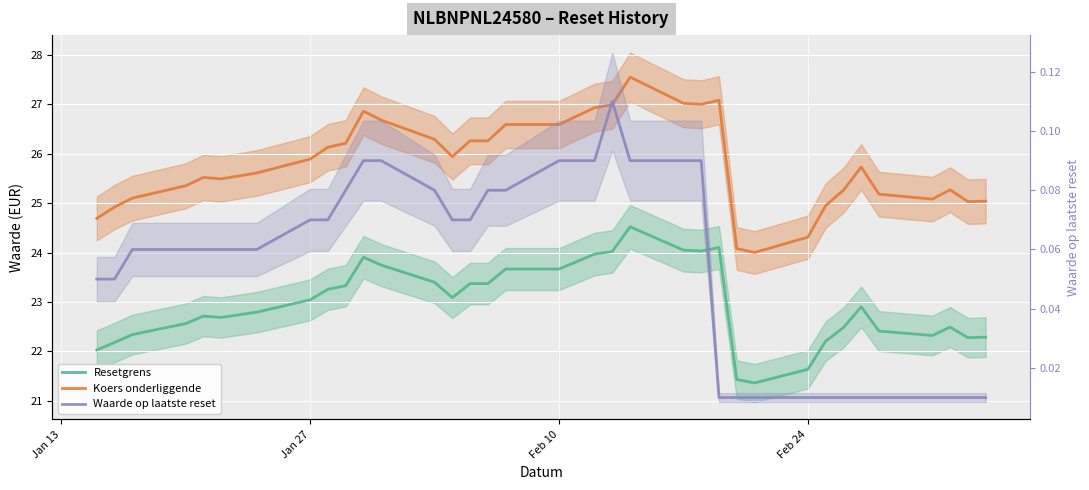

Which series has the largest range (max minus min)?

Koers onderliggende